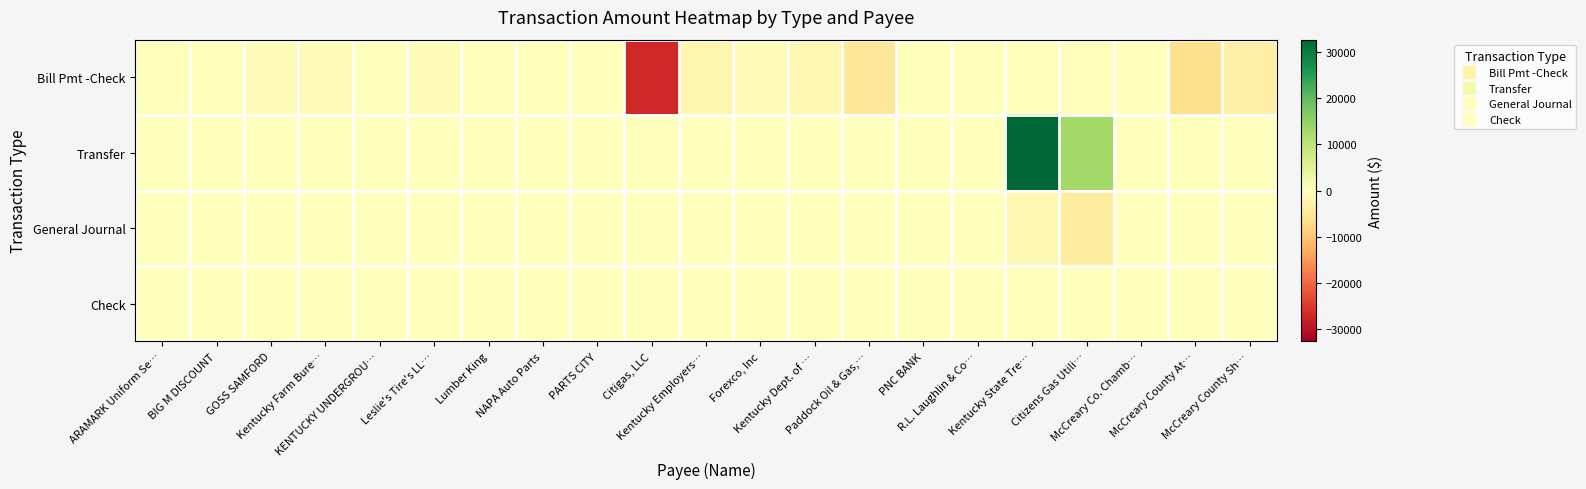

List the series in order of their peak value, lowest first.

Bill Pmt -Check, General Journal, Check, Transfer